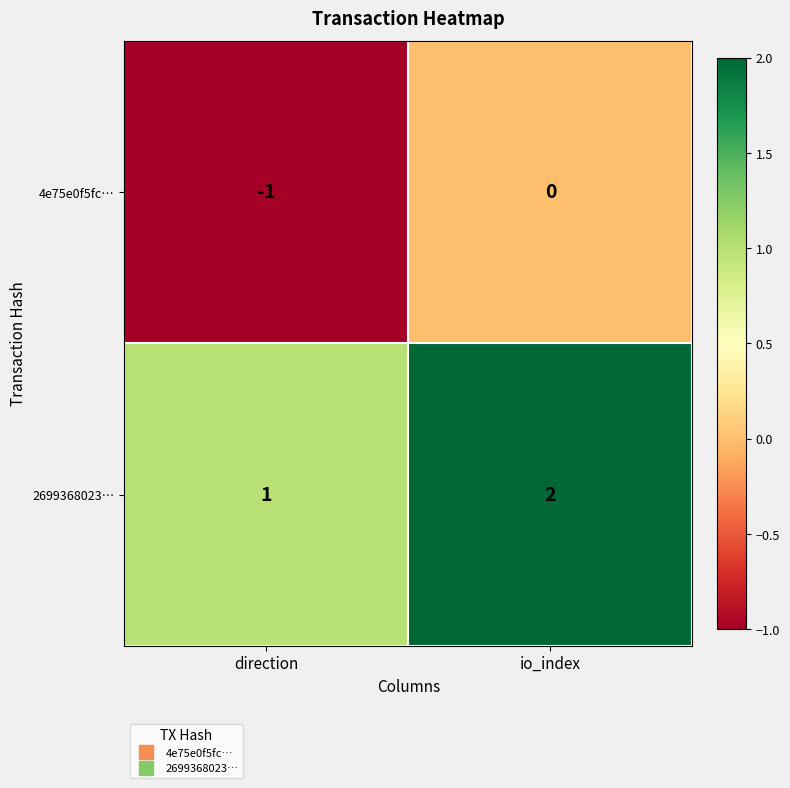

True or false: 2699368023… has a value of 0 at io_index.

False